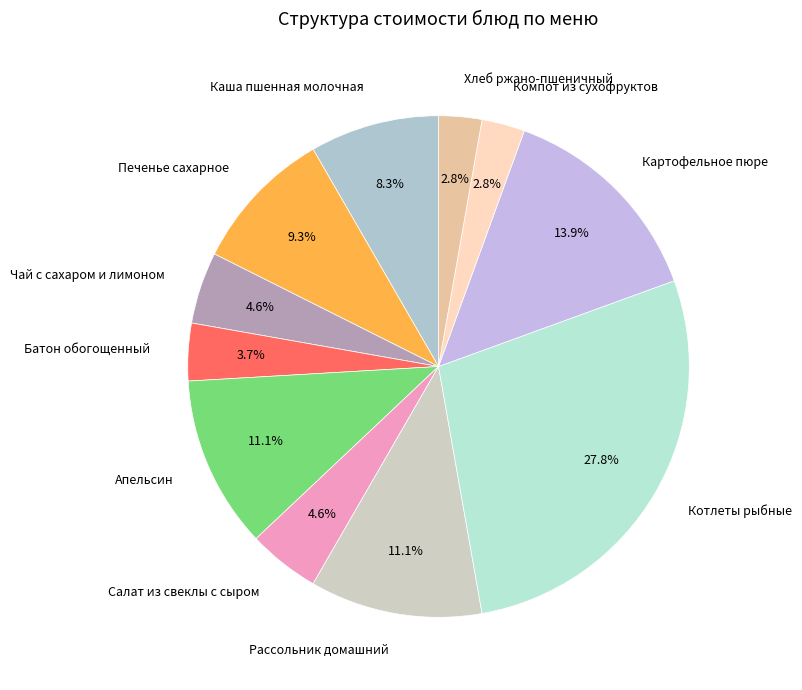

To the nearest percent, what is the difference between the Батон обогощенный and Компот из сухофруктов slice percentages?

1%